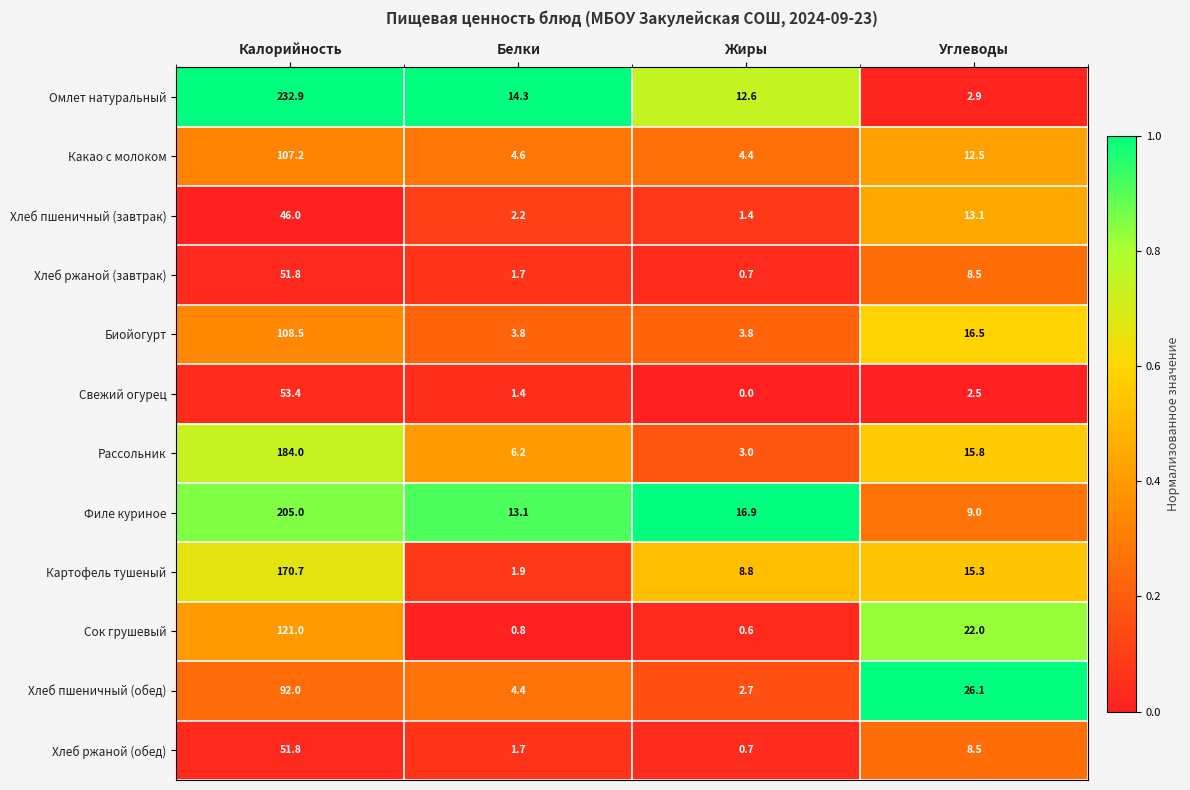

The Хлеб ржаной (обед) series shows 12.0 at Углеводы. True or false?

False